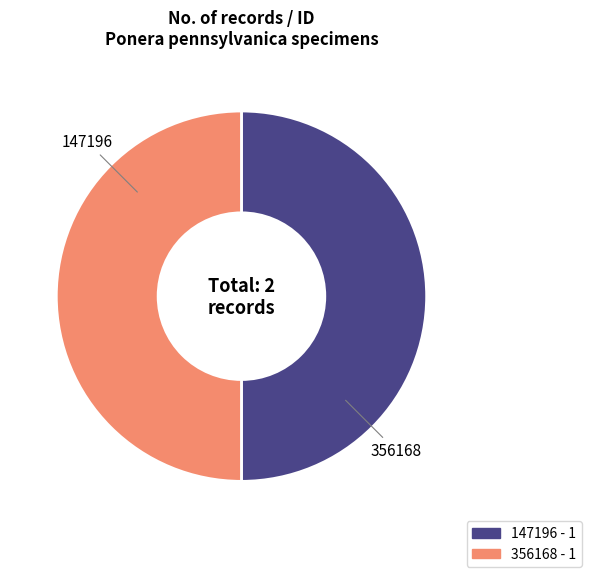

Do 356168 and 147196 together represent more than half of the pie?

Yes